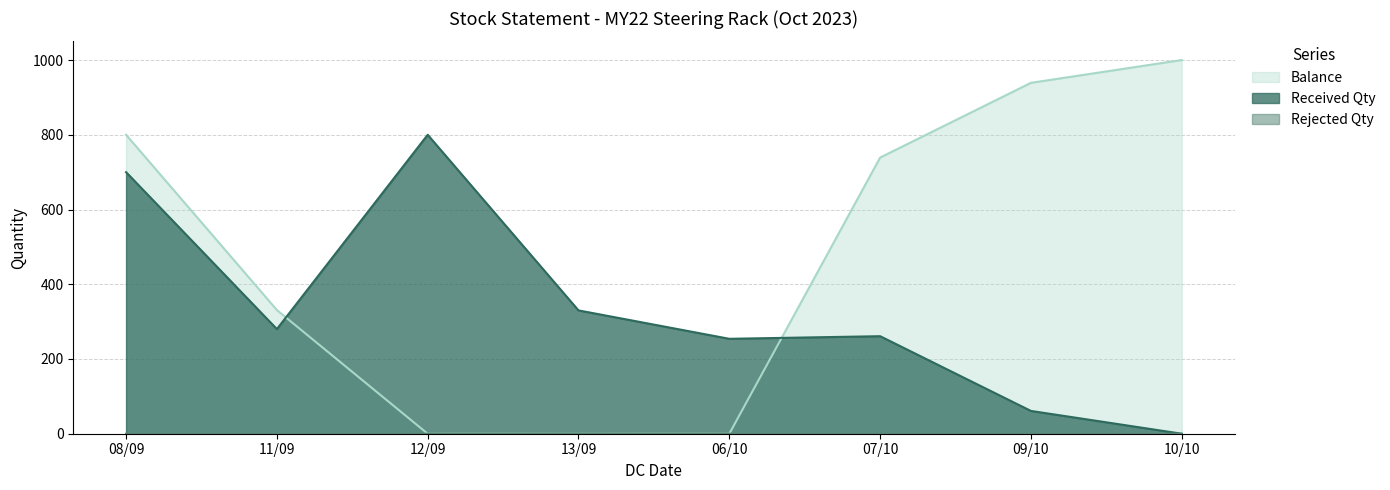

Which category has the highest value in the Rejected Qty series?

13/09